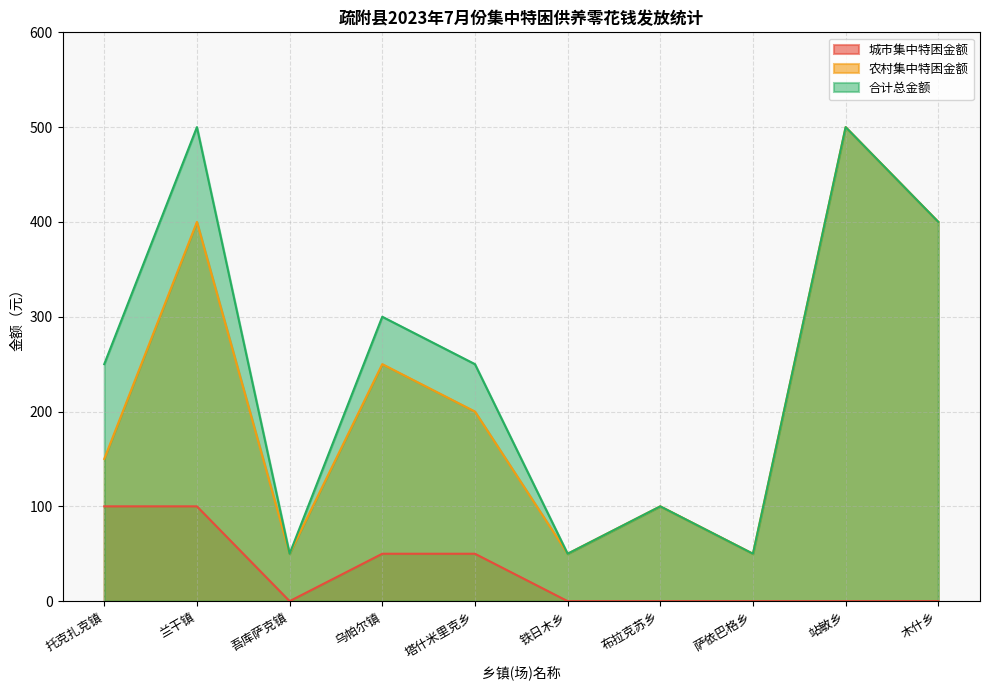

What is the label of the 10th point from the right?

托克扎克镇